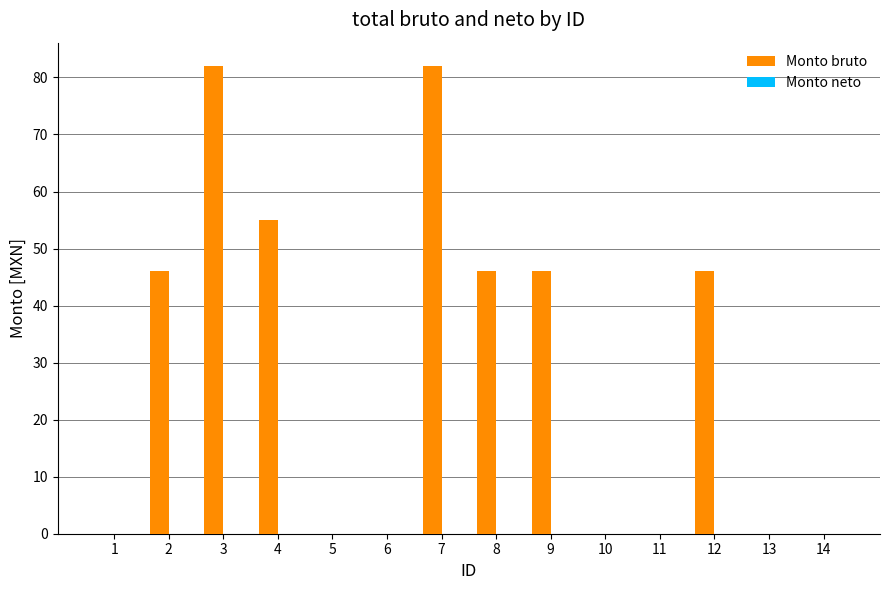

Between 3 and 1, which is larger?

3